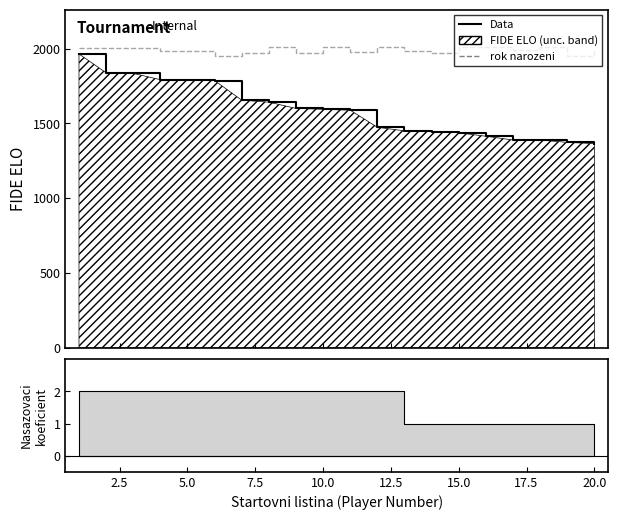

Between 12.5 and 5.0, which is larger?

5.0